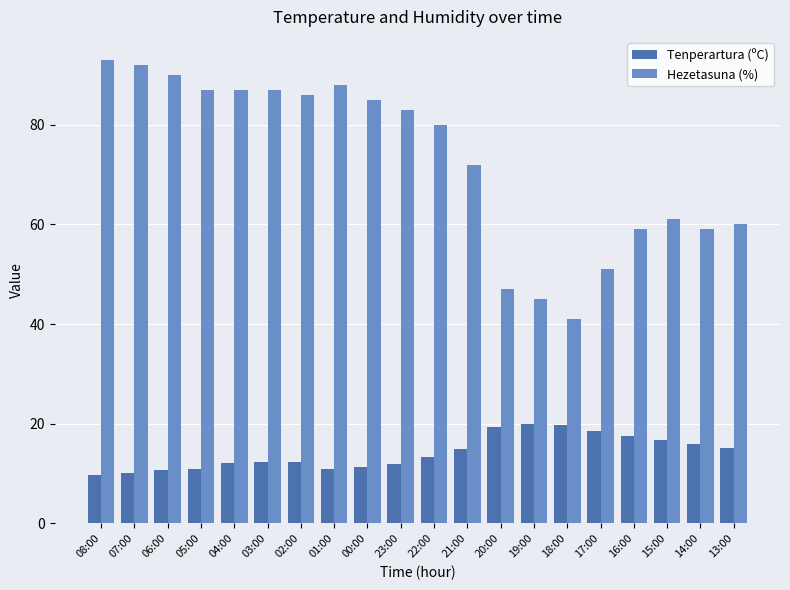

Which series has the largest total across all categories?

Hezetasuna (%)